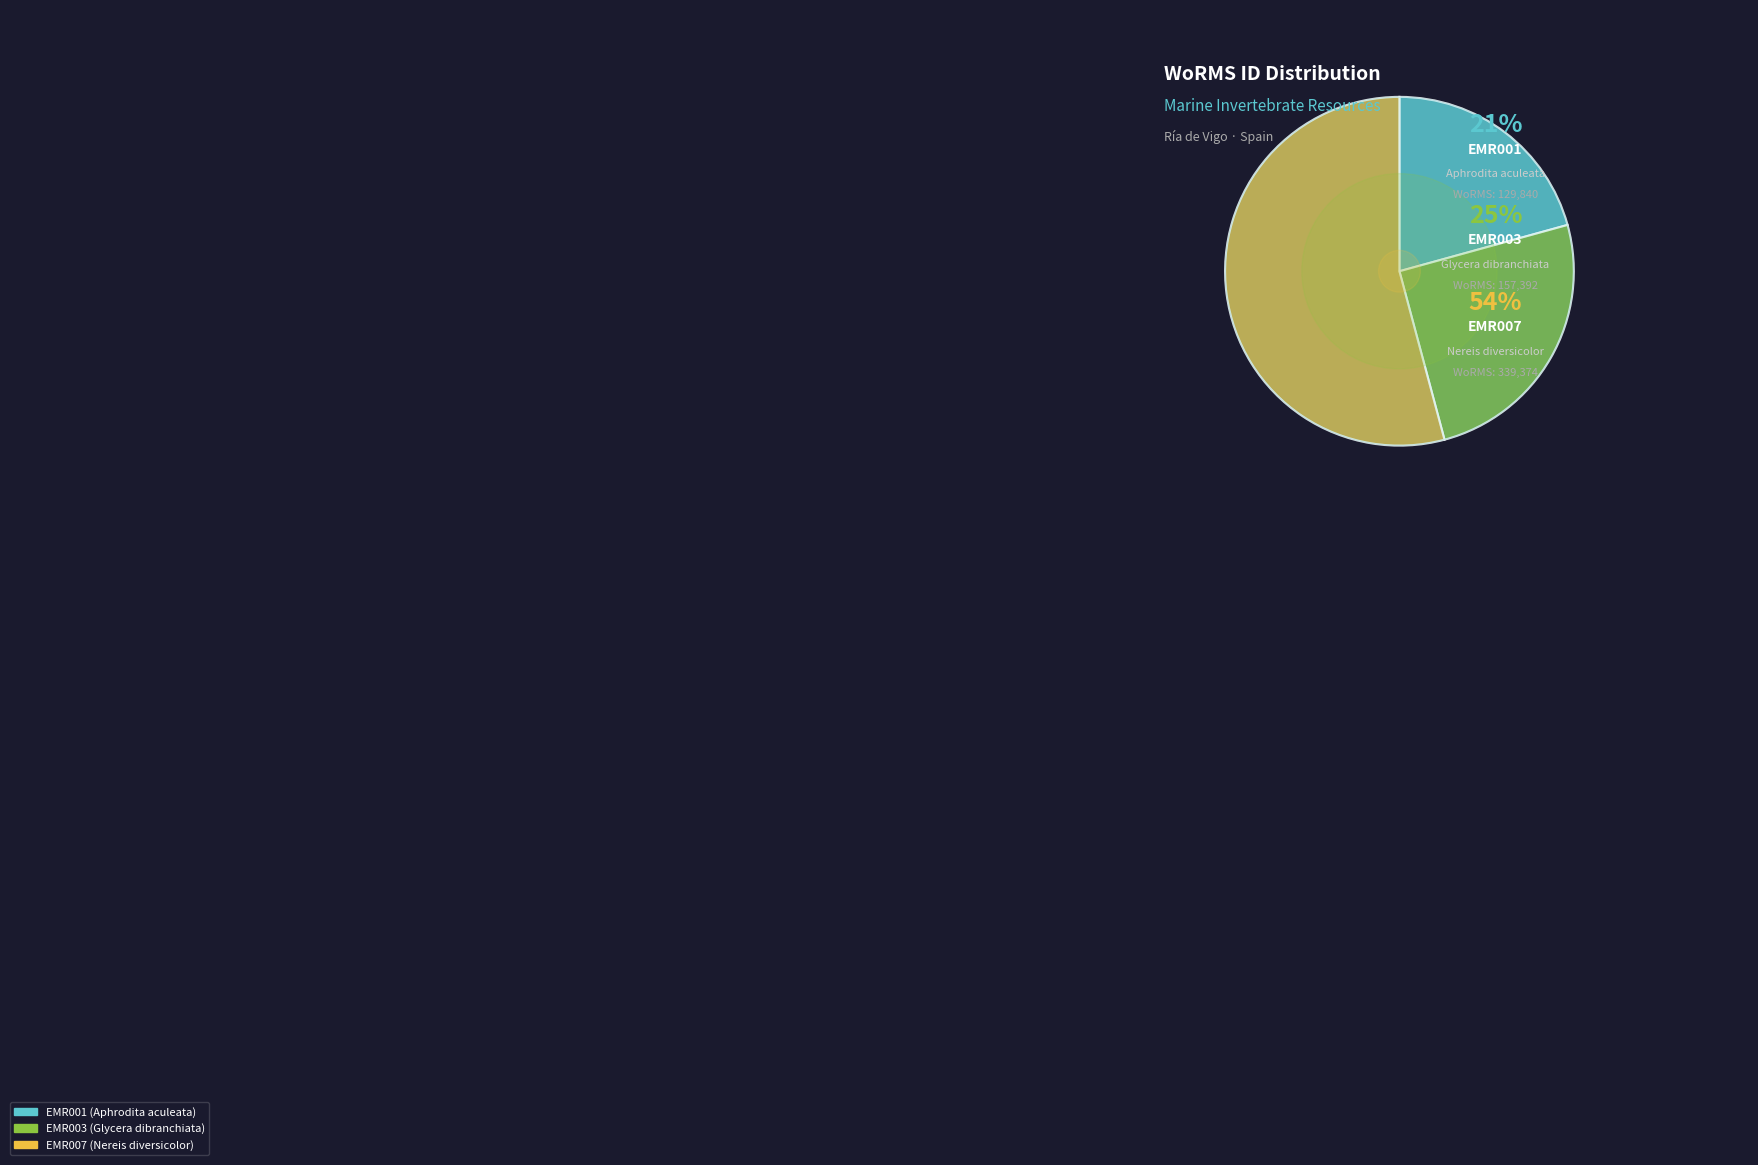

Does EMR001 account for over 50% of the chart?

No